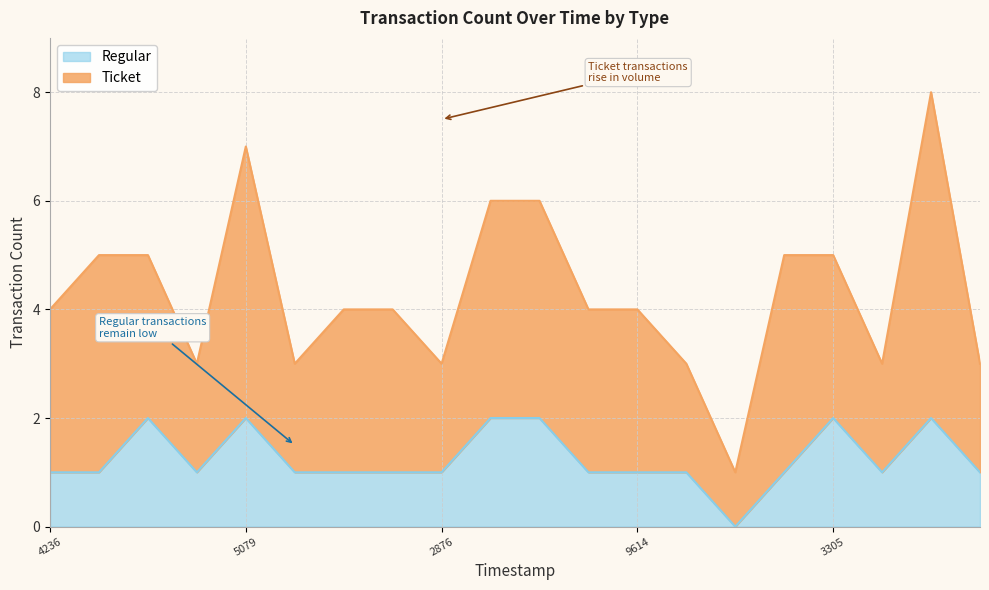

Rank the series by their maximum value, from highest to lowest.

Ticket, Regular